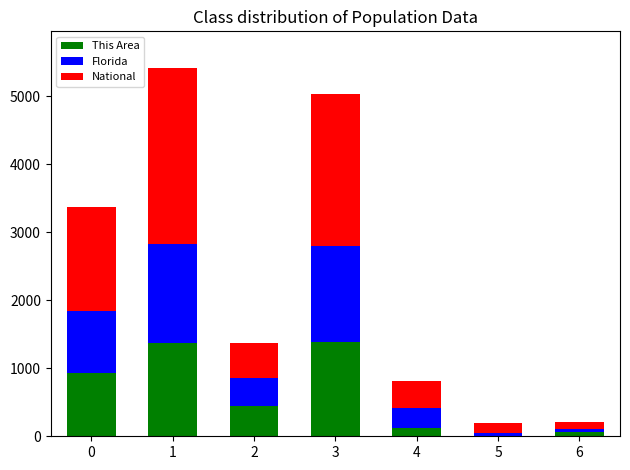

What are all the series names shown in the legend?

This Area, Florida, National